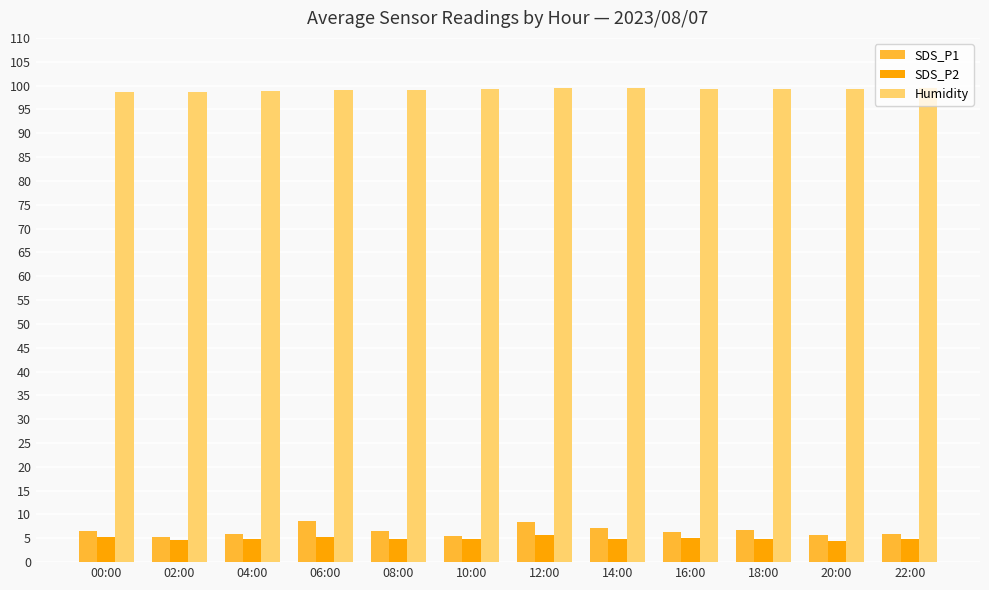

What is the label of the 7th bar from the right?

10:00